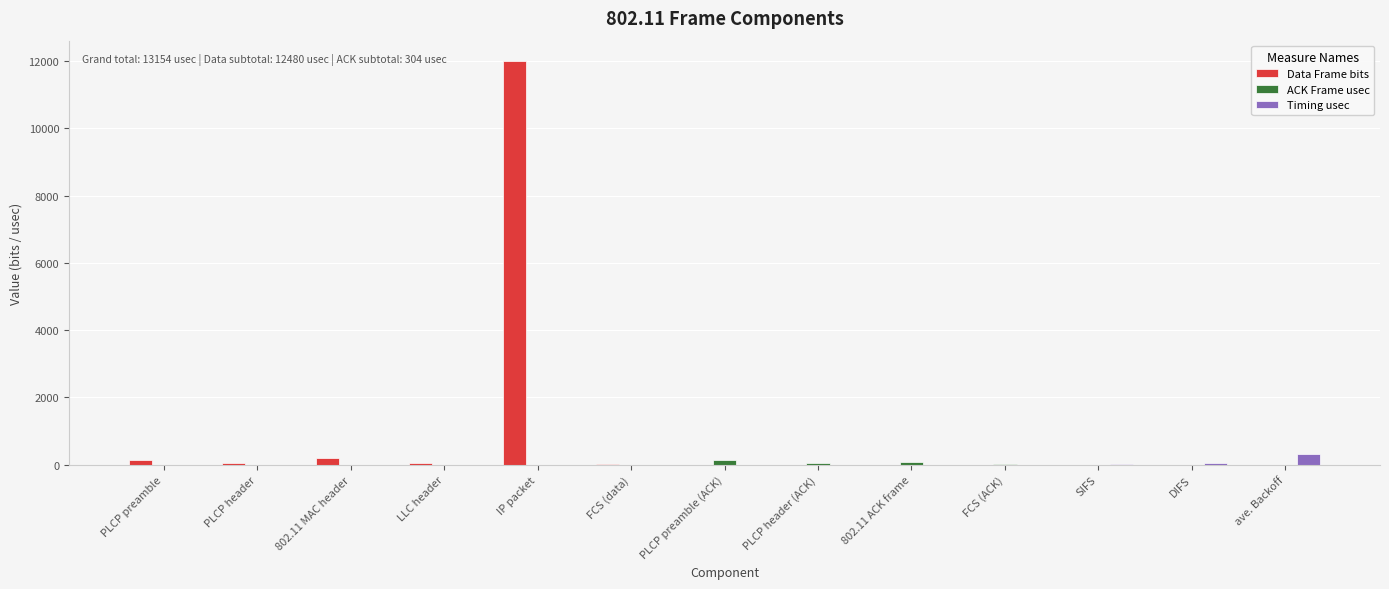

Count the number of data series in this chart.

3